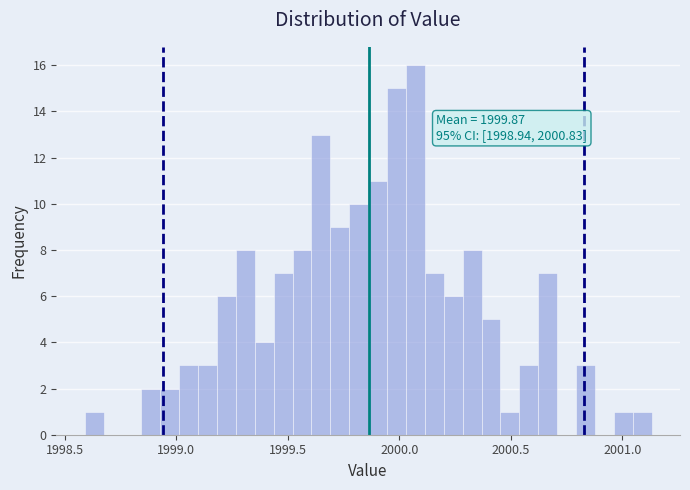

Read against the x-axis, roughly where is the centre of the tallest bar?

2000.05